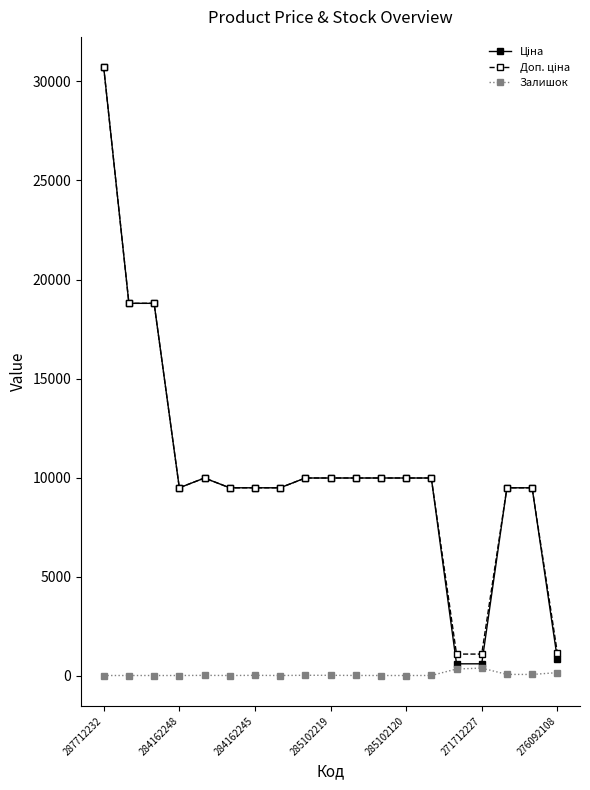

At which category is the sum across all series the highest?

287712232